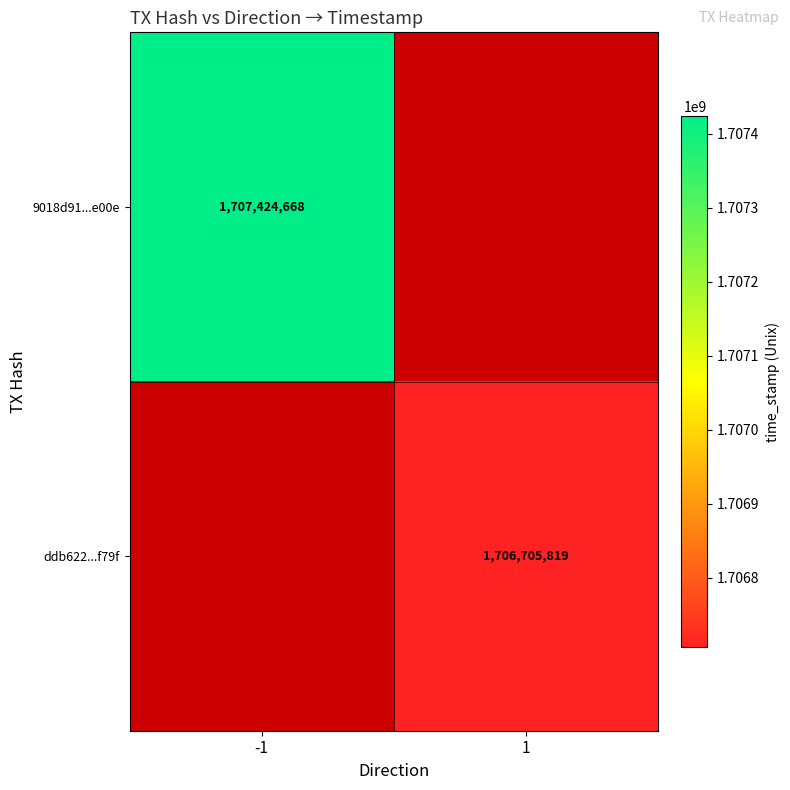

The 9018d91...e00e series shows 543237846 at -1. True or false?

False